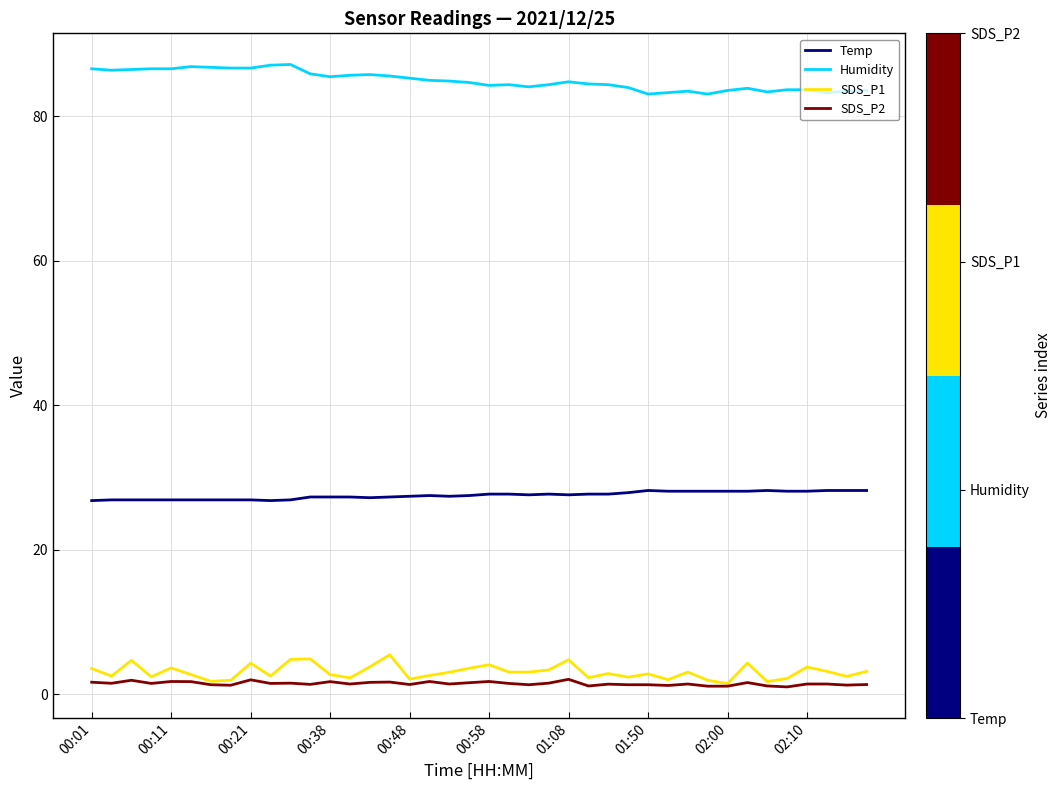

What is the highest value of the Humidity series?

87.2